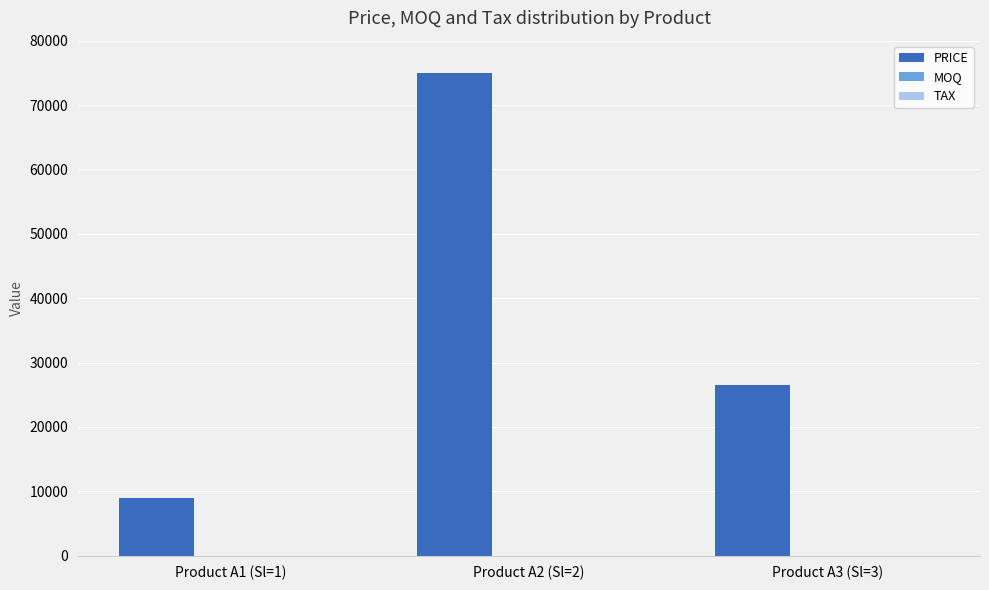

At which category is the sum across all series the highest?

Product A2 (Sl=2)